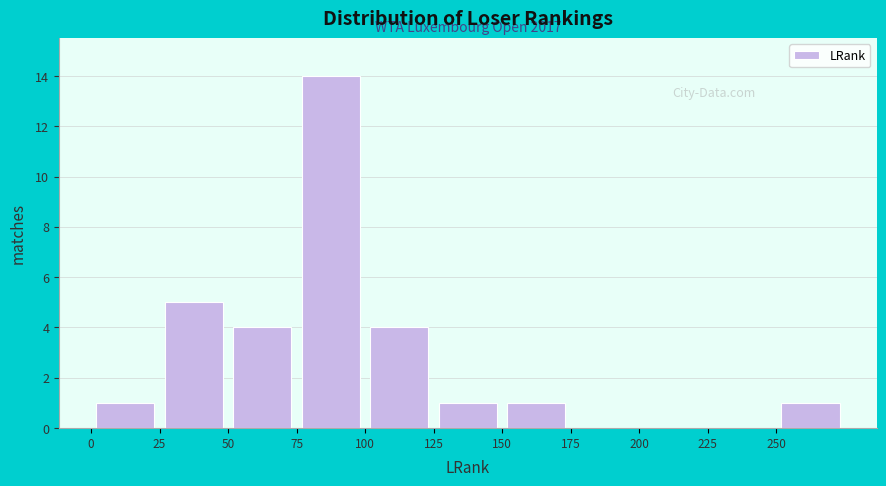

Over which range of the x-axis is the bar tallest?

75 to 100